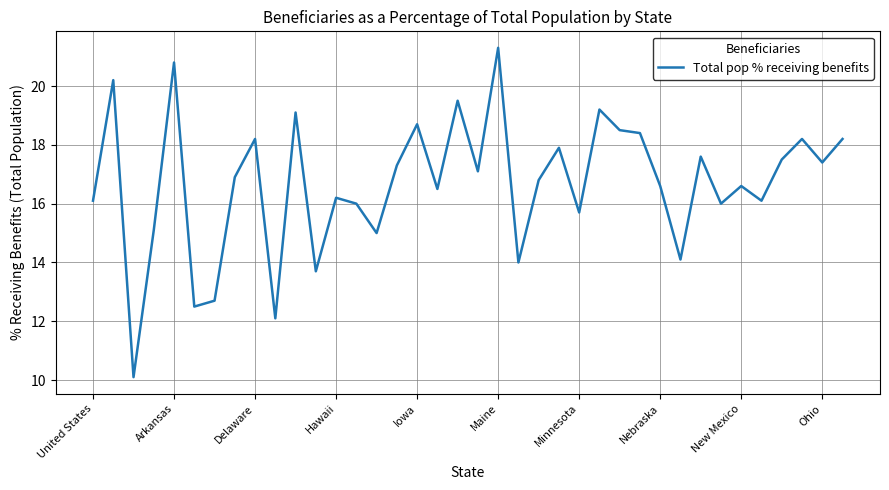

Does the chart have visible grid lines?

Yes